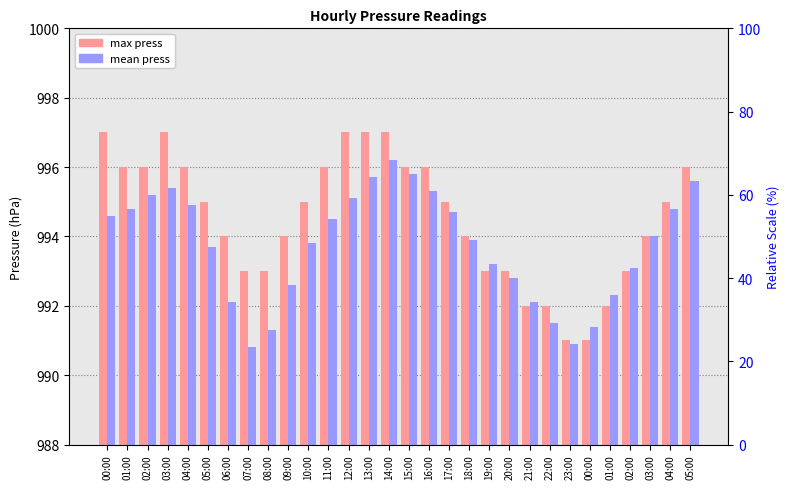

Is the value of max press at 03:00 greater than the value of mean press at 17:00?

Yes